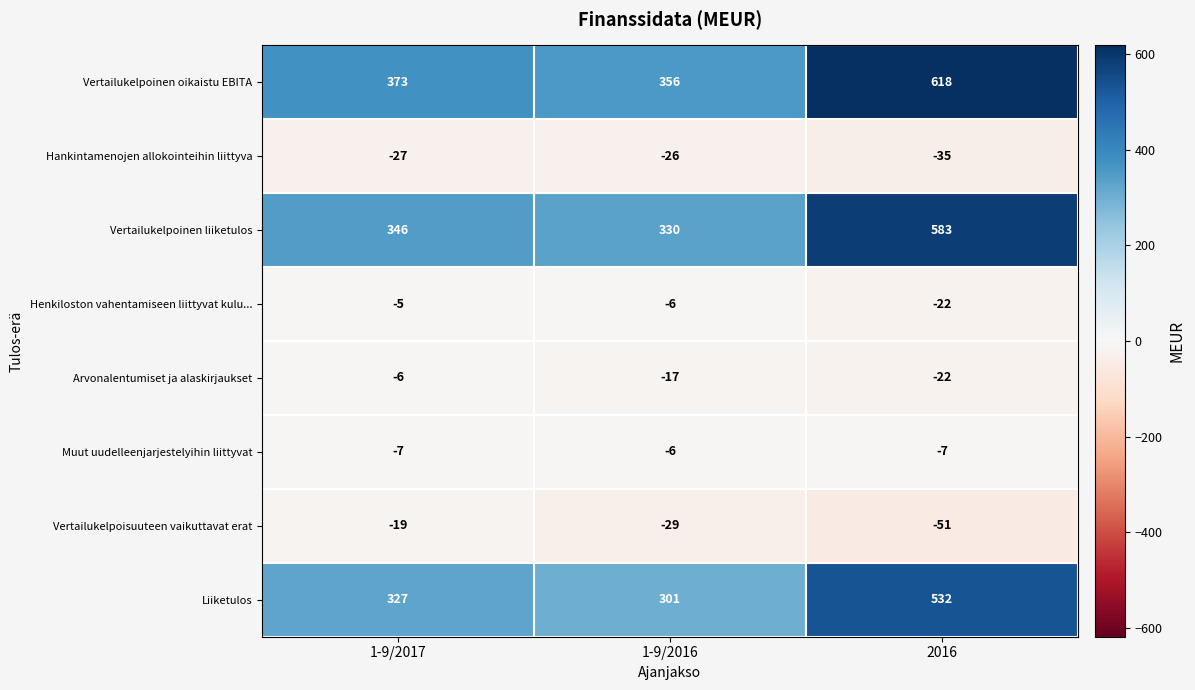

Reading left to right, extract all data points from this chart.

Vertailukelpoinen oikaistu EBITA: 373	356	618
Hankintamenojen allokointeihin liittyva: -27	-26	-35
Vertailukelpoinen liiketulos: 346	330	583
Henkiloston vahentamiseen liittyvat kulu...: -5	-6	-22
Arvonalentumiset ja alaskirjaukset: -6	-17	-22
Muut uudelleenjarjestelyihin liittyvat: -7	-6	-7
Vertailukelpoisuuteen vaikuttavat erat: -19	-29	-51
Liiketulos: 327	301	532